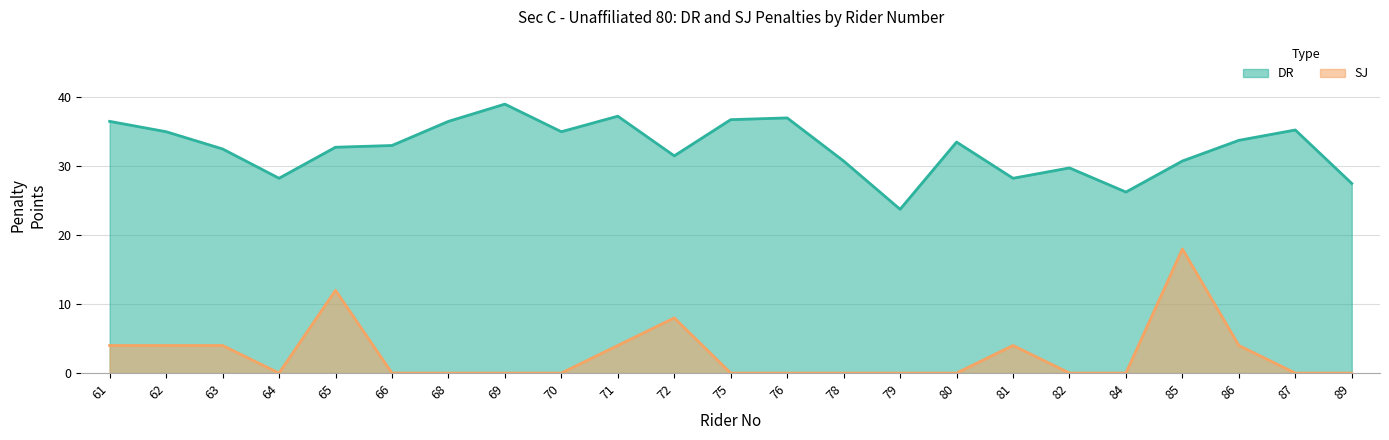

Count the SJ values in the range 0 to 4.

20